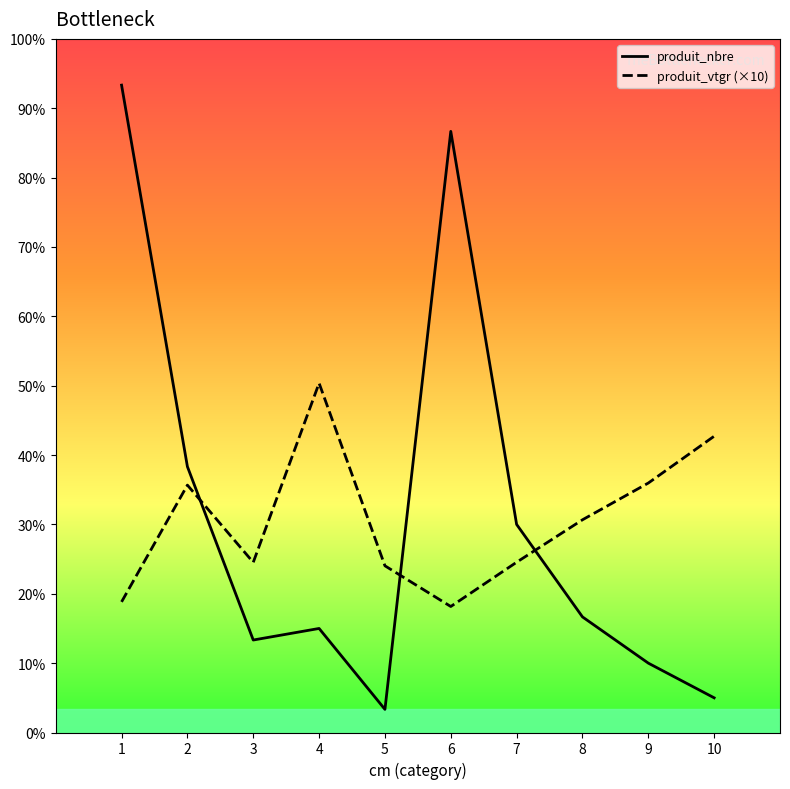

Which series changed the most between 6 and 7?

produit_nbre